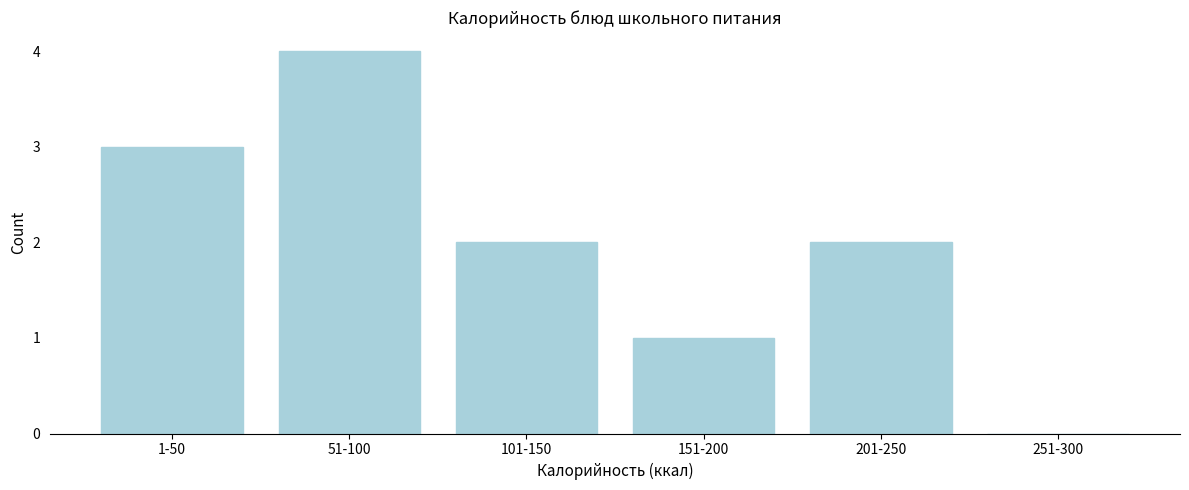

Reading left to right, what are all the values shown in this chart?

1-50=3	51-100=4	101-150=2	151-200=1	201-250=2	251-300=0